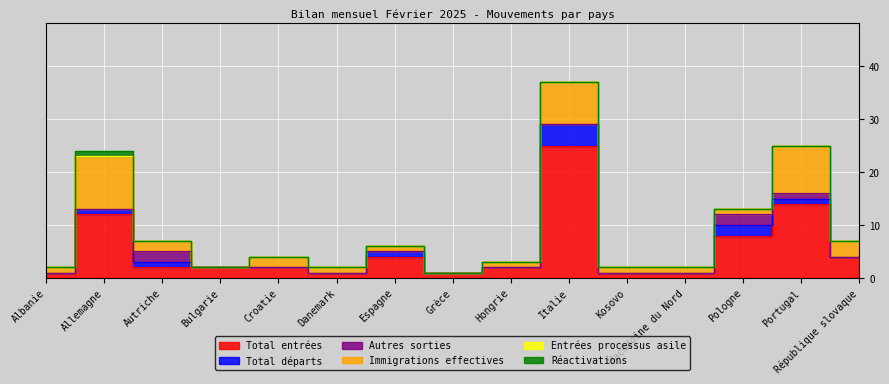

What is the label of the 4th point from the left?

Bulgarie